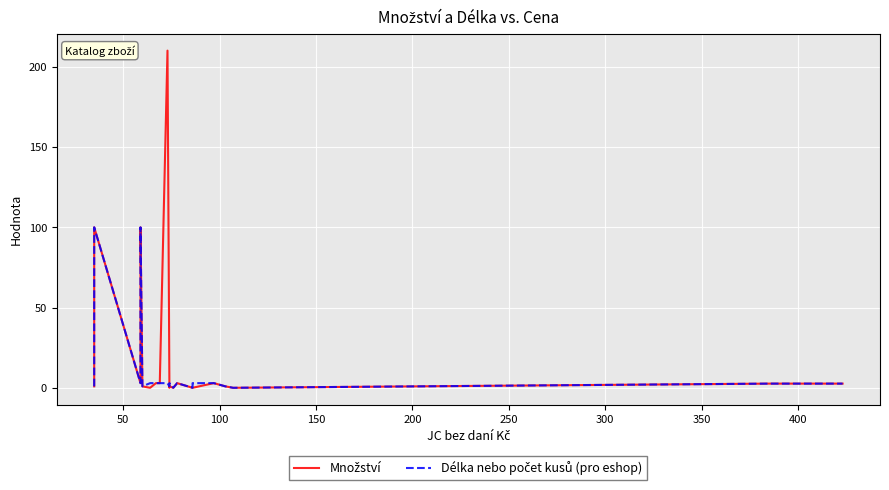

How many interior local valleys does the Množství series have?

5